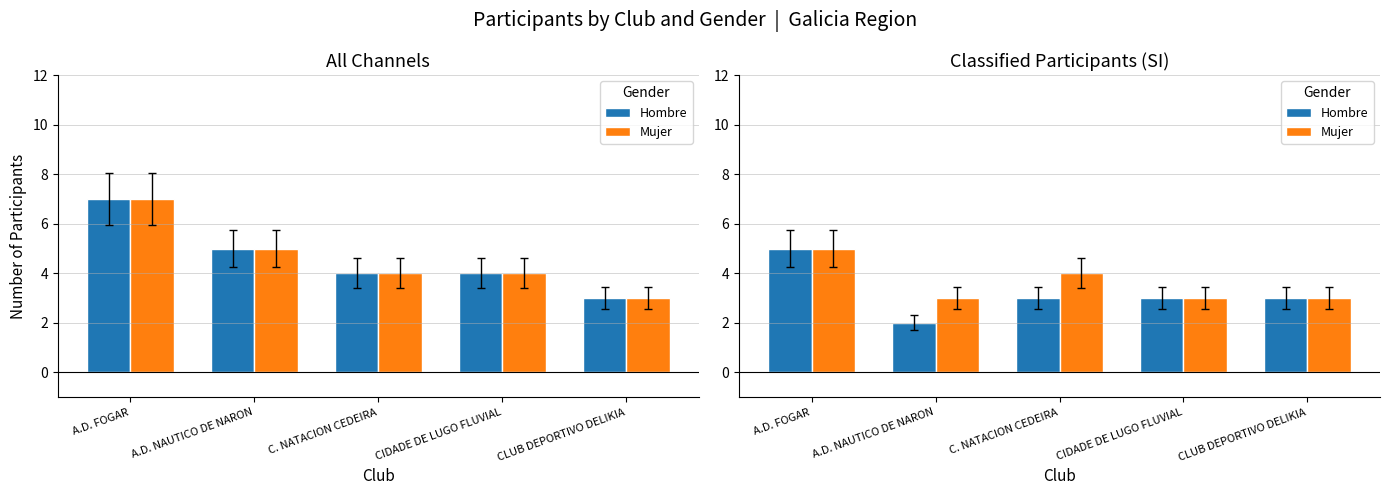

Where is Hombre nearest to the value 3?

C. NATACION CEDEIRA